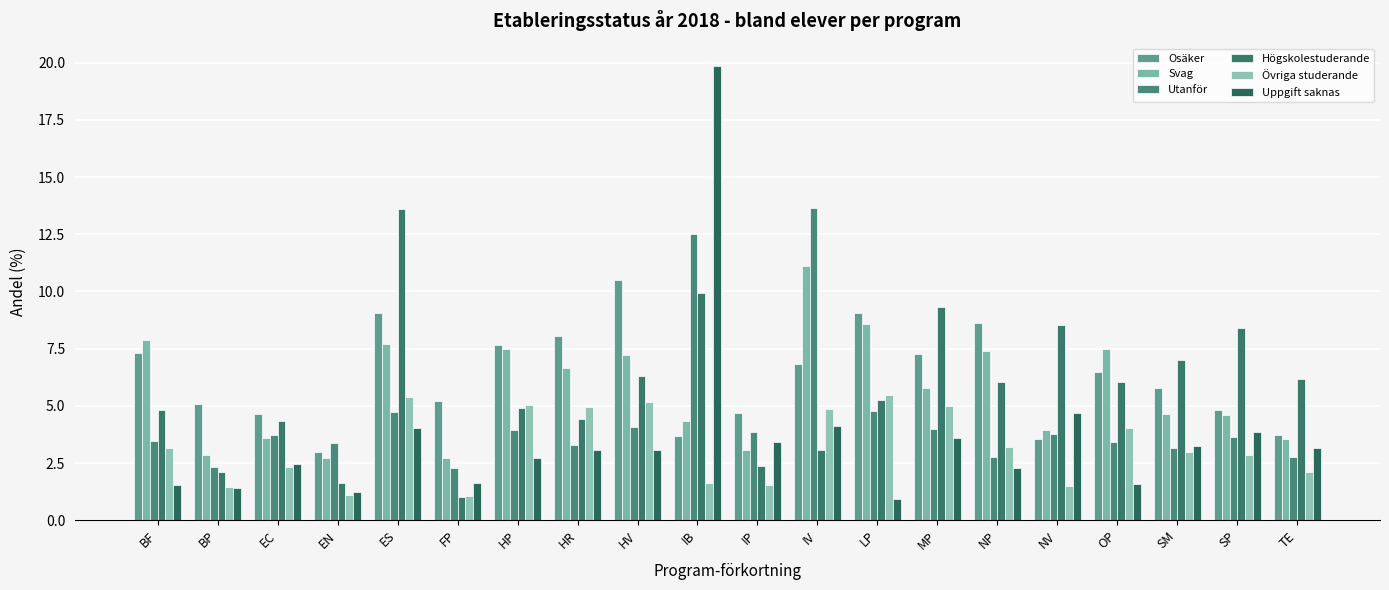

Which series has the largest total across all categories?

Osäker